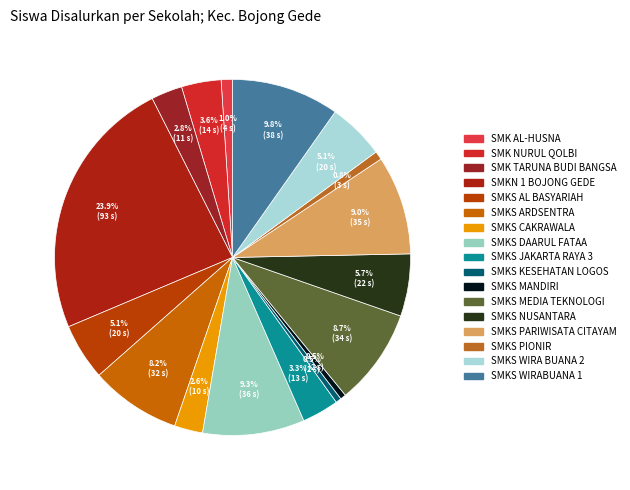

The SMKS AL BASYARIAH slice represents 1% of the pie. True or false?

False